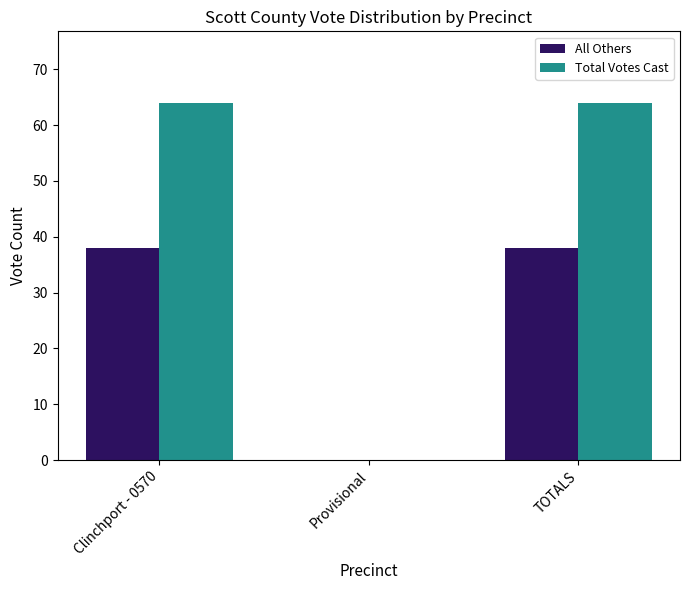

Reading right to left, extract all data points from this chart.

All Others: TOTALS=38	Provisional=0	Clinchport - 0570=38
Total Votes Cast: TOTALS=64	Provisional=0	Clinchport - 0570=64